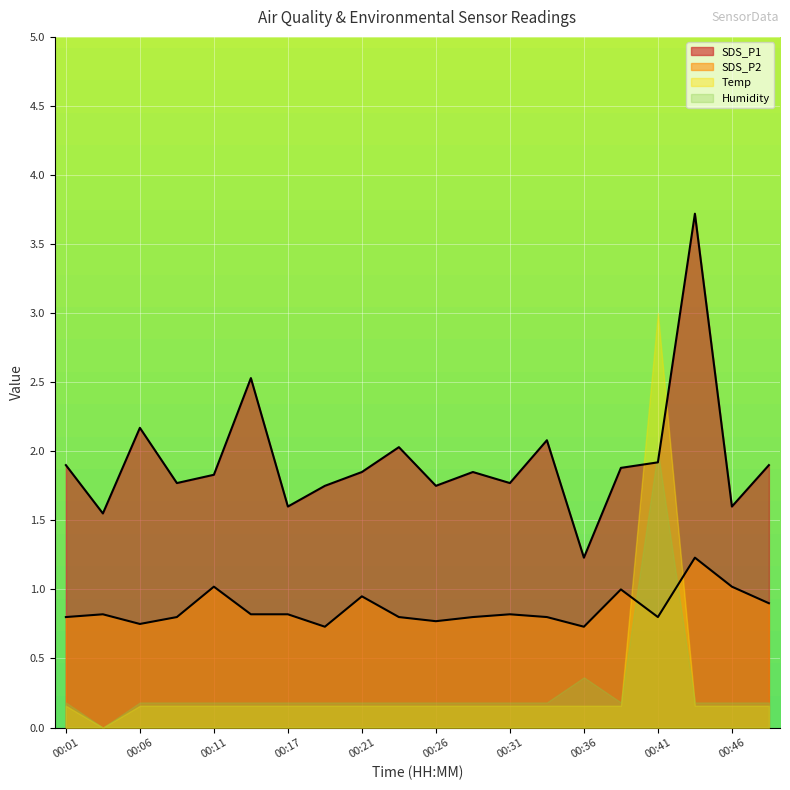

The Temp series shows 4.9 at 00:41. True or false?

False